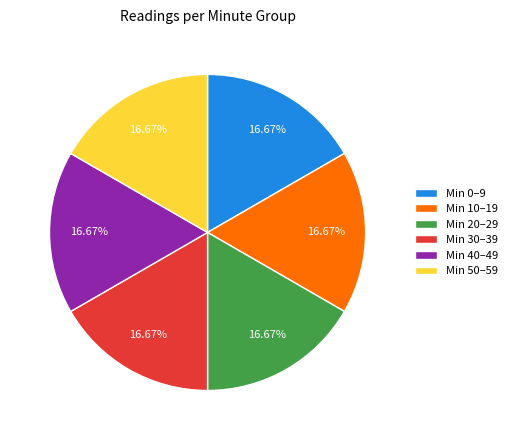

Count the number of slices in the pie.

6